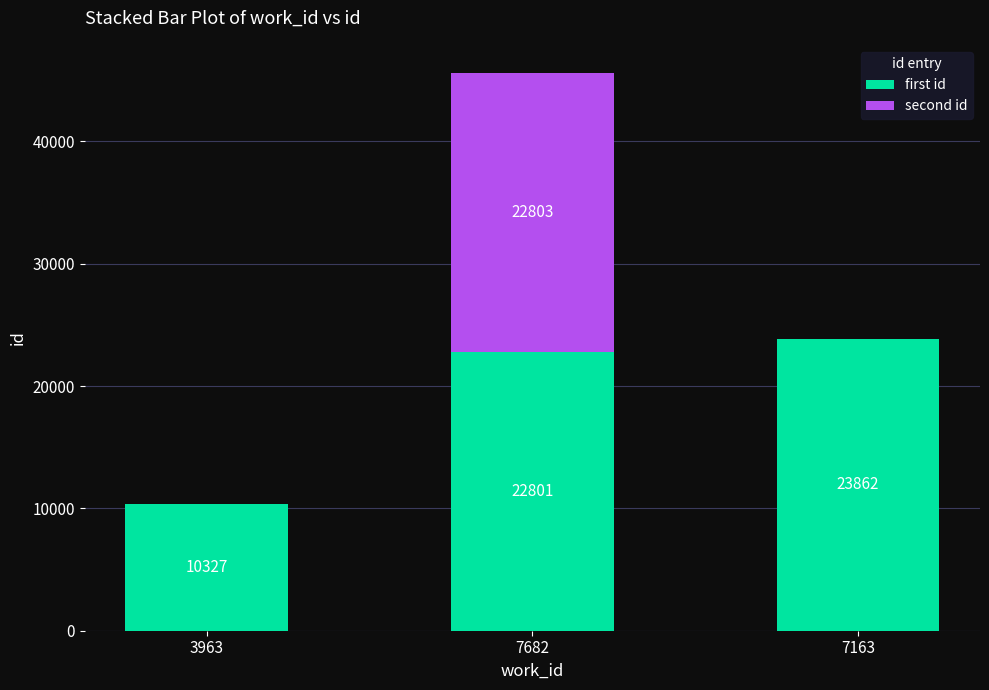

Reading right to left, transcribe the values for first id.

7163=23862	7682=22801	3963=10327